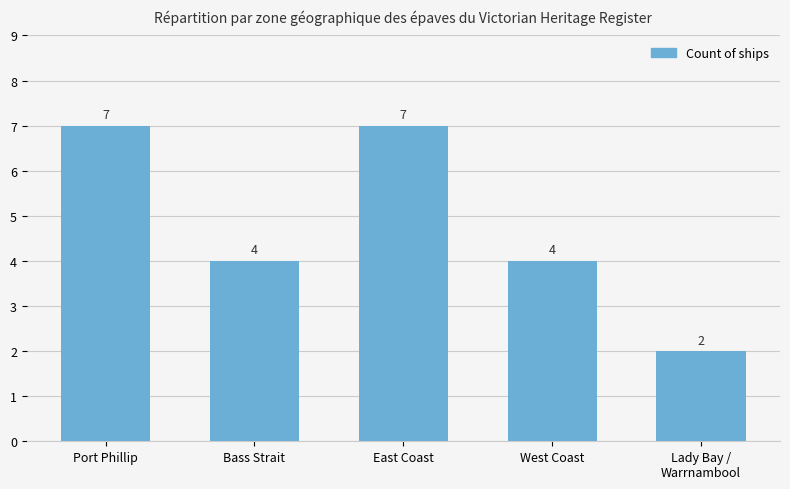

What is the change in value from Port Phillip to Lady Bay /
Warrnambool?

-5